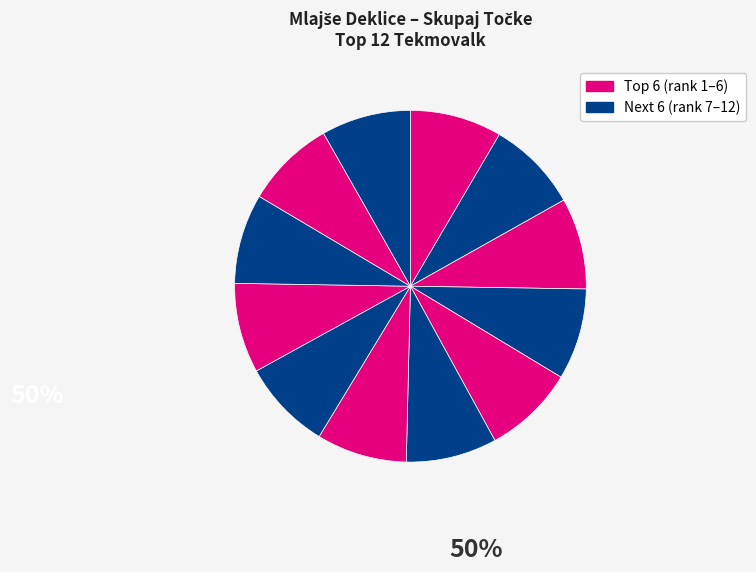

How many segments does this pie chart have?

12